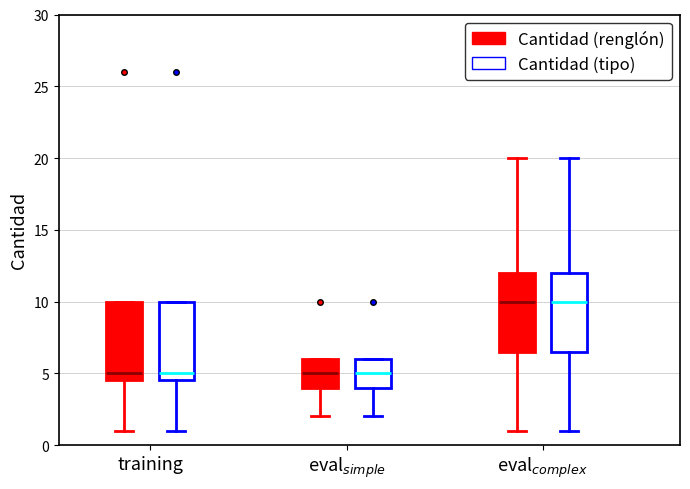

Where does the lower whisker of the box for training (Cantidad (renglón)) end on the y-axis? The values are not printed on the chart, so give them approximately, as read against the axis.

1.0